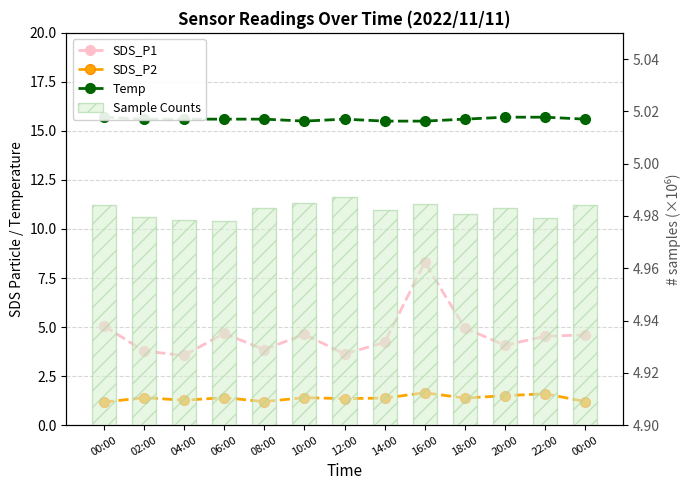

Between 14:00 and 18:00, which series saw the biggest shift?

SDS_P1